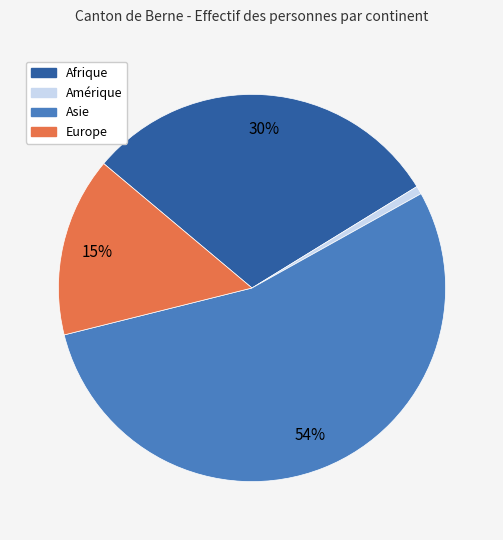

To the nearest percent, what is the average slice percentage?

25%